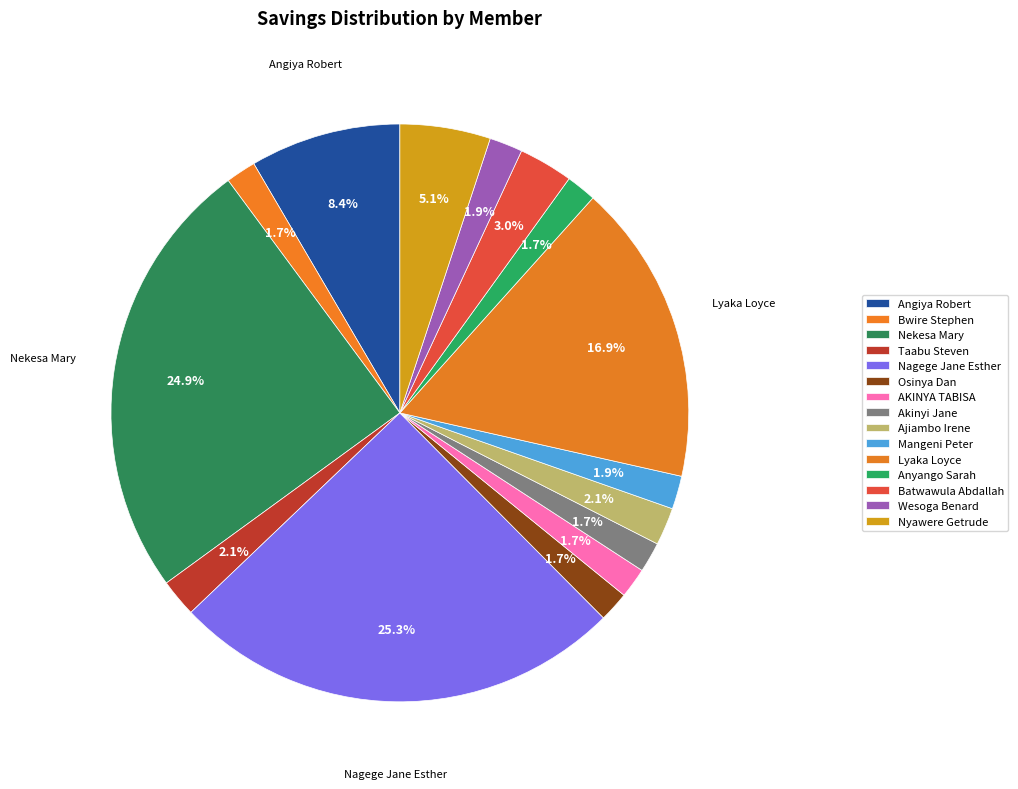

To the nearest percent, what percentage of the pie is Osinya Dan?

2%